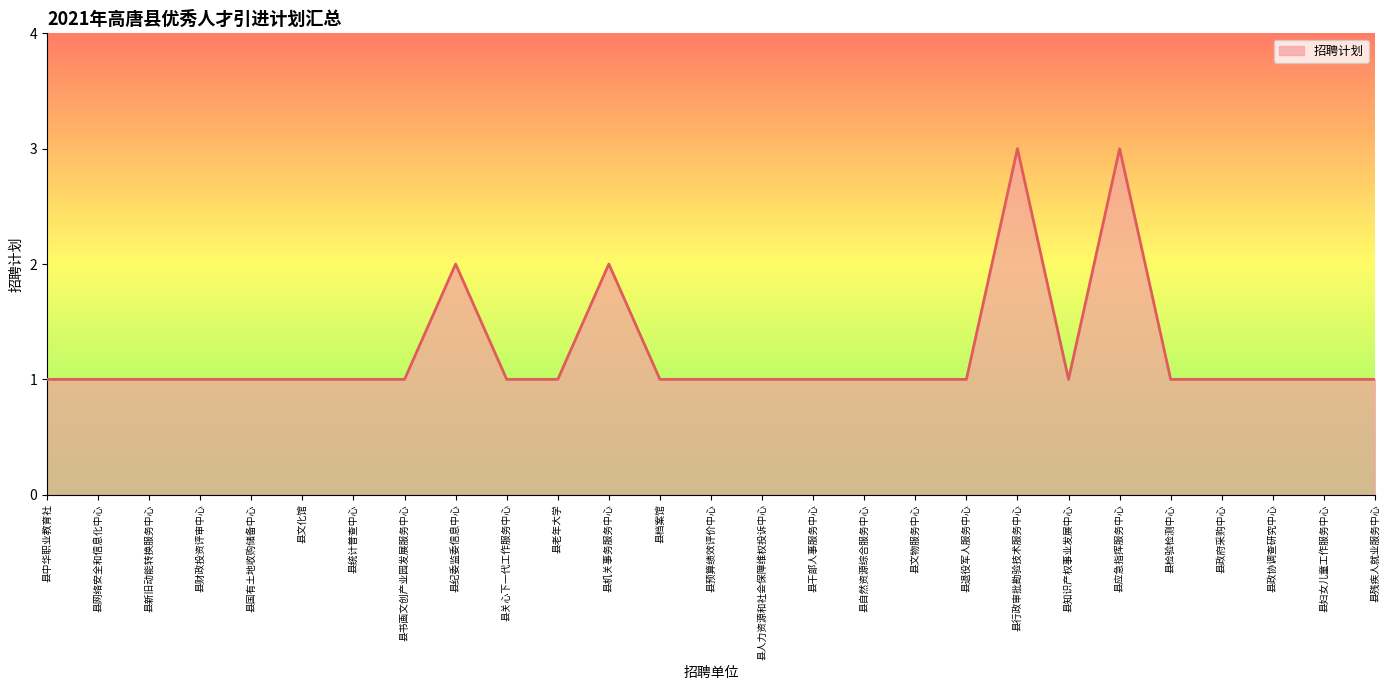

True or false: the data shows 1 at 县残疾人就业服务中心.

True